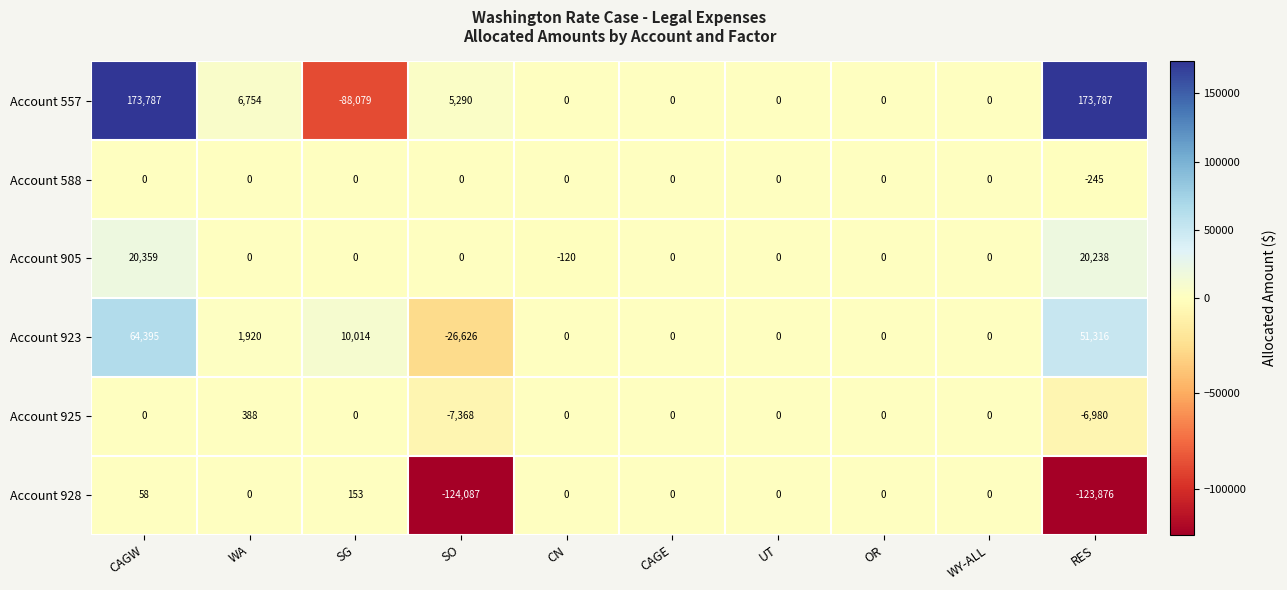

Where is Account 925 nearest to the value -3490?

CAGW